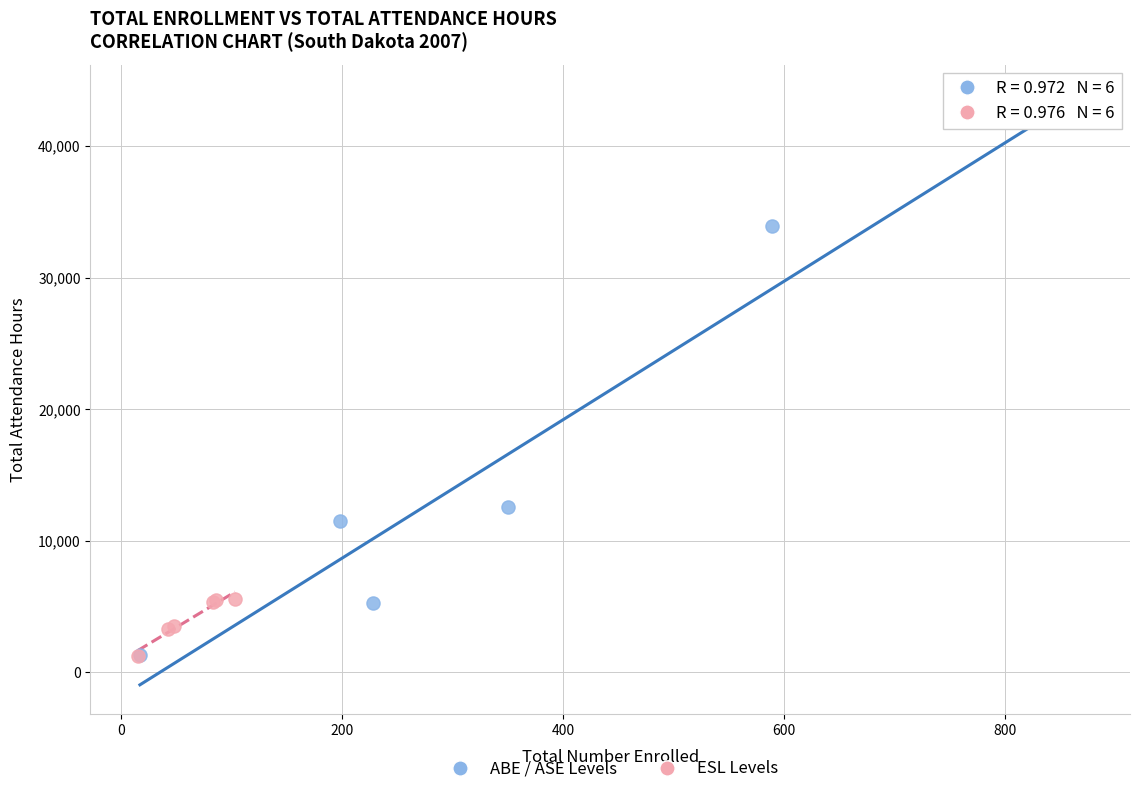

Which series has the widest spread of Y values?

ABE / ASE Levels